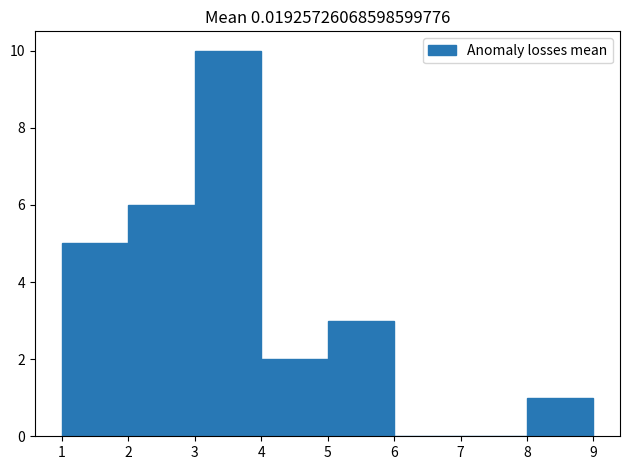

Reading left to right, list every bar in this chart as the range it spans on the x-axis followed by its height. The values are not printed on the chart, so give them approximately, as read against the axis.

1 to 2: 5
2 to 3: 6
3 to 4: 10
4 to 5: 2
5 to 6: 3
6 to 7: 0
7 to 8: 0
8 to 9: 1